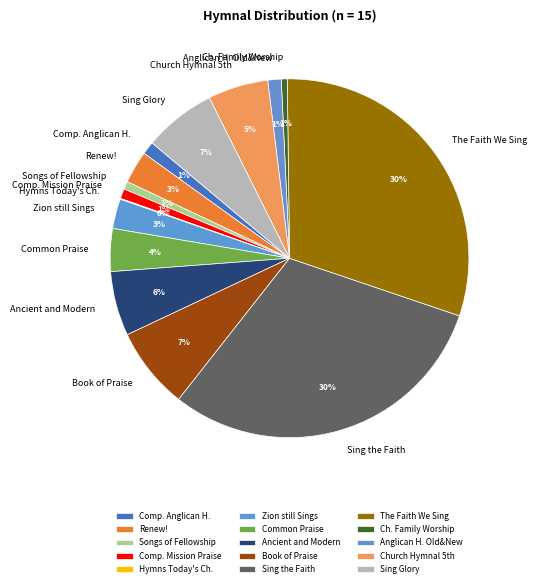

To the nearest percent, what is the average slice percentage?

7%